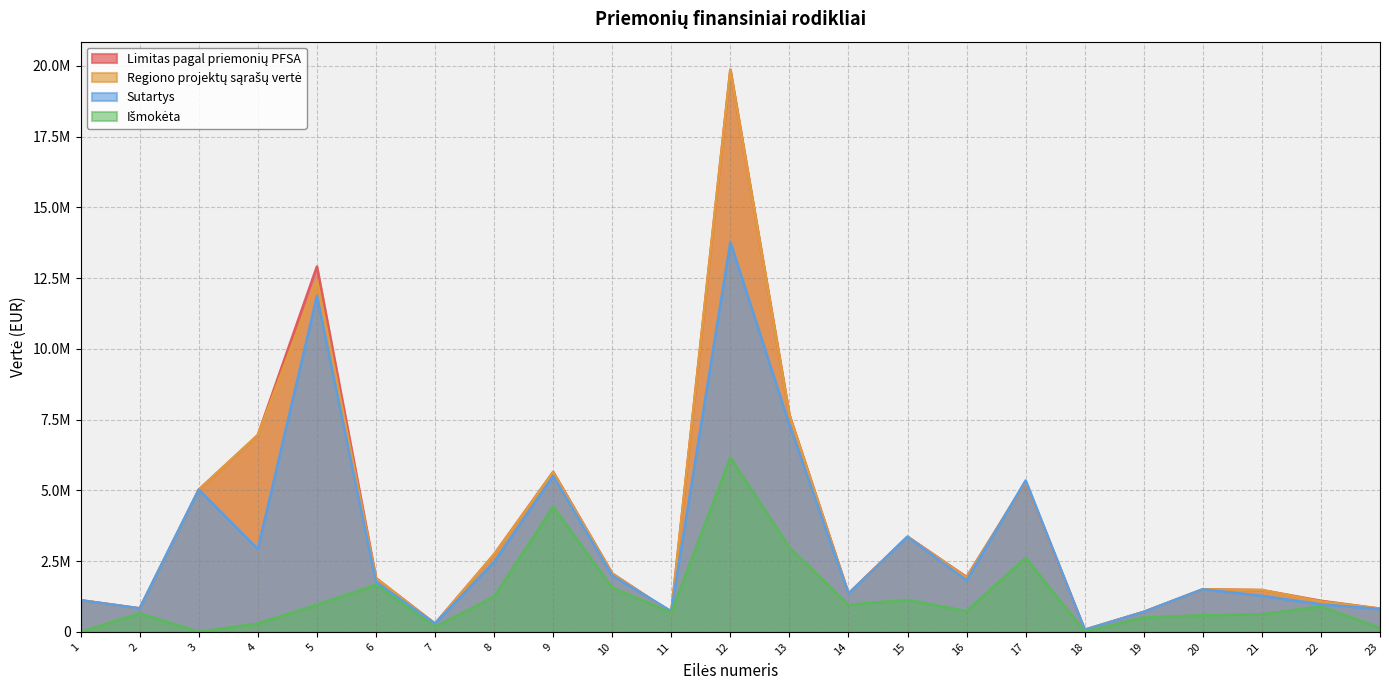

What are all the series names shown in the legend?

Limitas pagal priemonių PFSA, Regiono projektų sąrašų vertė, Sutartys, Išmokėta